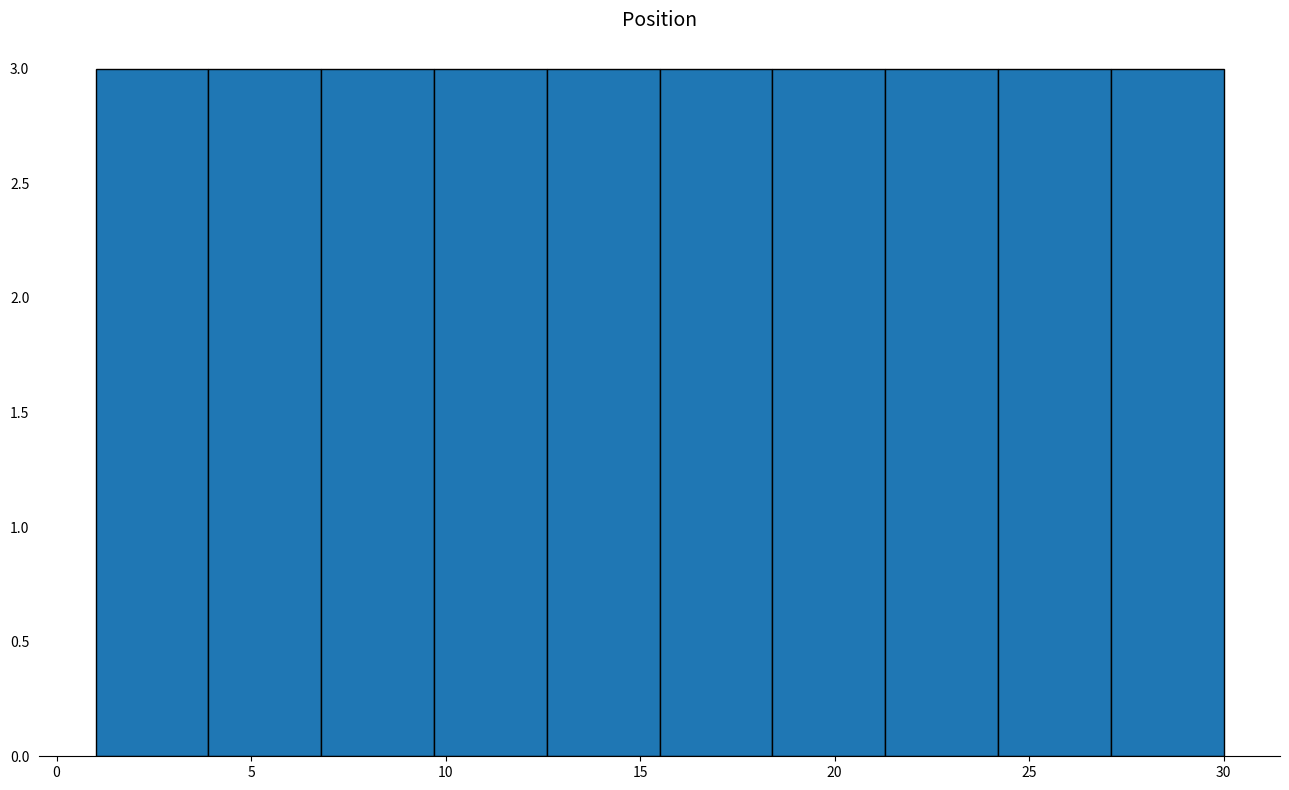

How tall is the bar that spans 15.5 to 18.4 on the x-axis? Neither the bar edges nor the heights are printed on the chart, so give them approximately, as read against the axes.

3